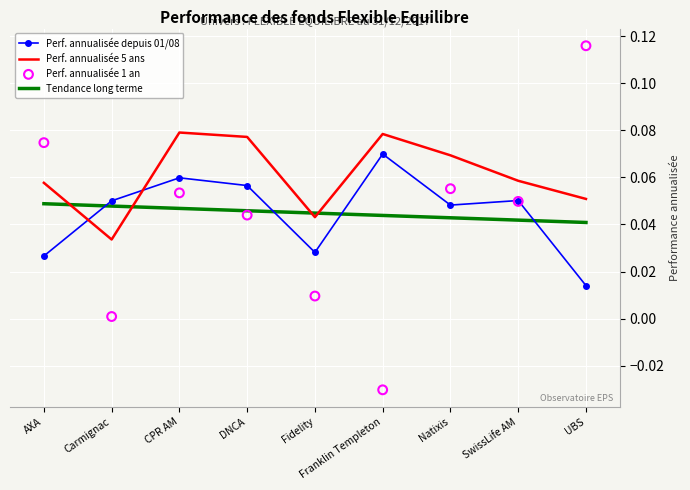

Is the value of Perf. annualisée 1 an at CPR AM greater than the value of Perf. annualisée depuis 01/08 at Carmignac?

Yes